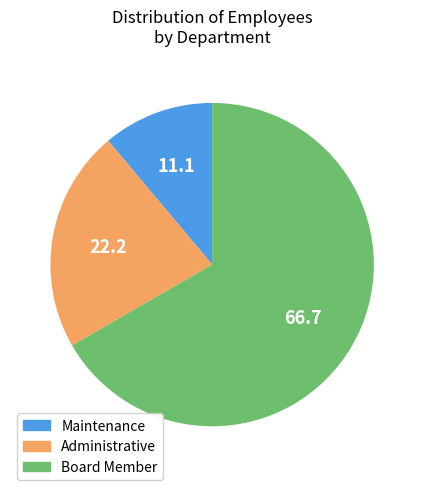

The Administrative slice represents 28% of the pie. True or false?

False